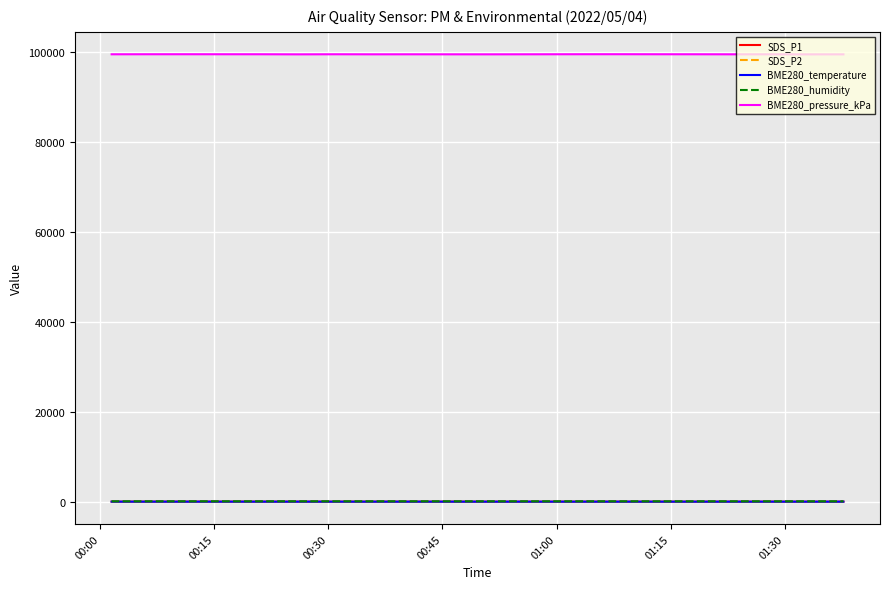

What is the minimum value for SDS_P2?

11.7